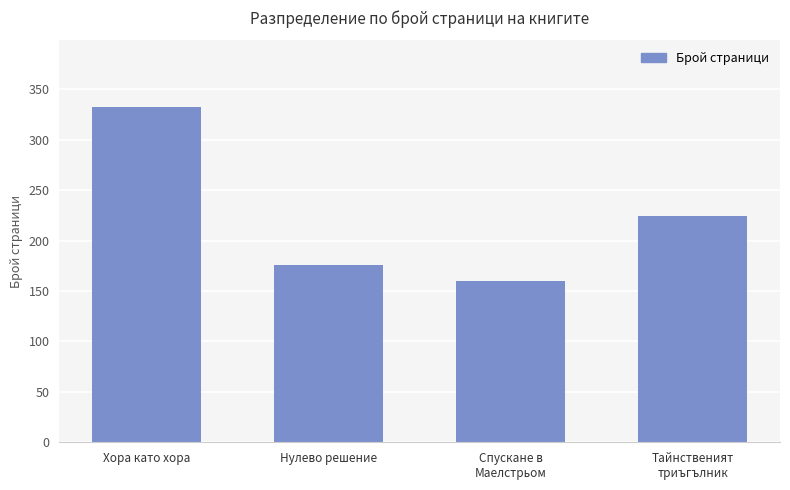

What is the maximum value shown in the chart?

332